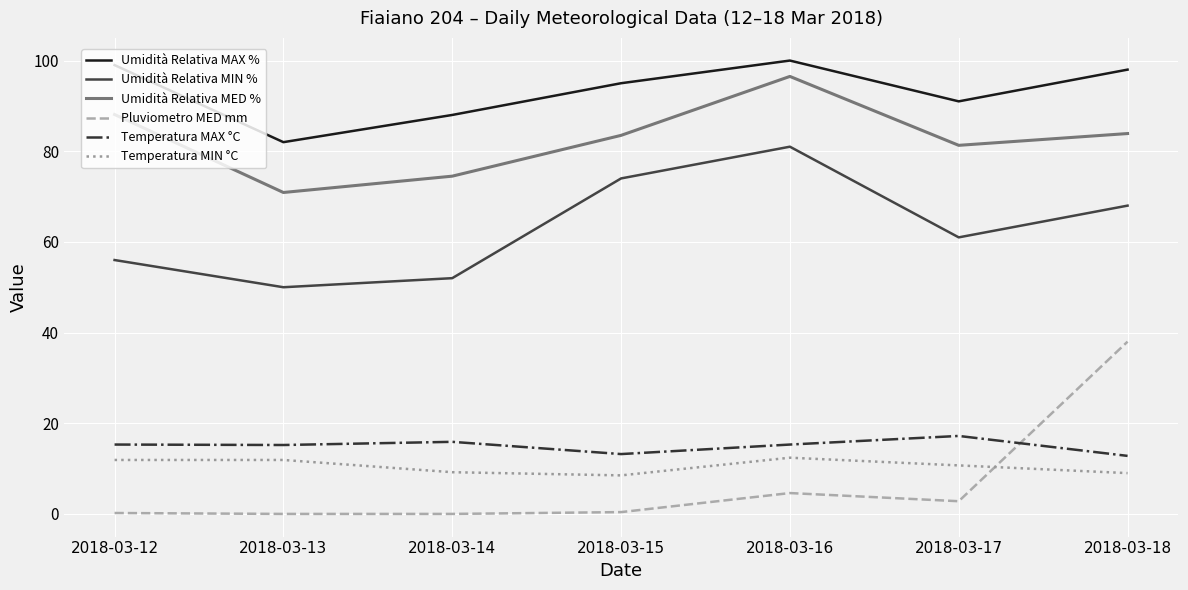

What are all the series names shown in the legend?

Umidità Relativa MAX %, Umidità Relativa MIN %, Umidità Relativa MED %, Pluviometro MED mm, Temperatura MAX °C, Temperatura MIN °C